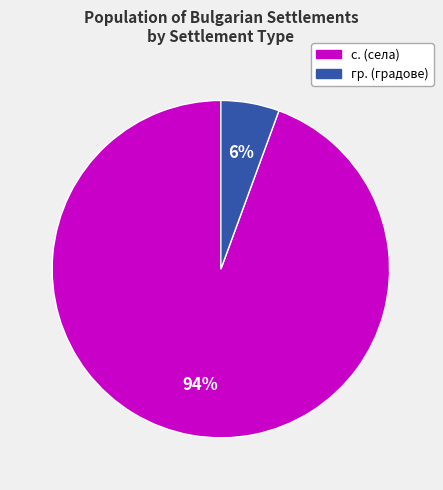

Does any single category account for the majority?

Yes